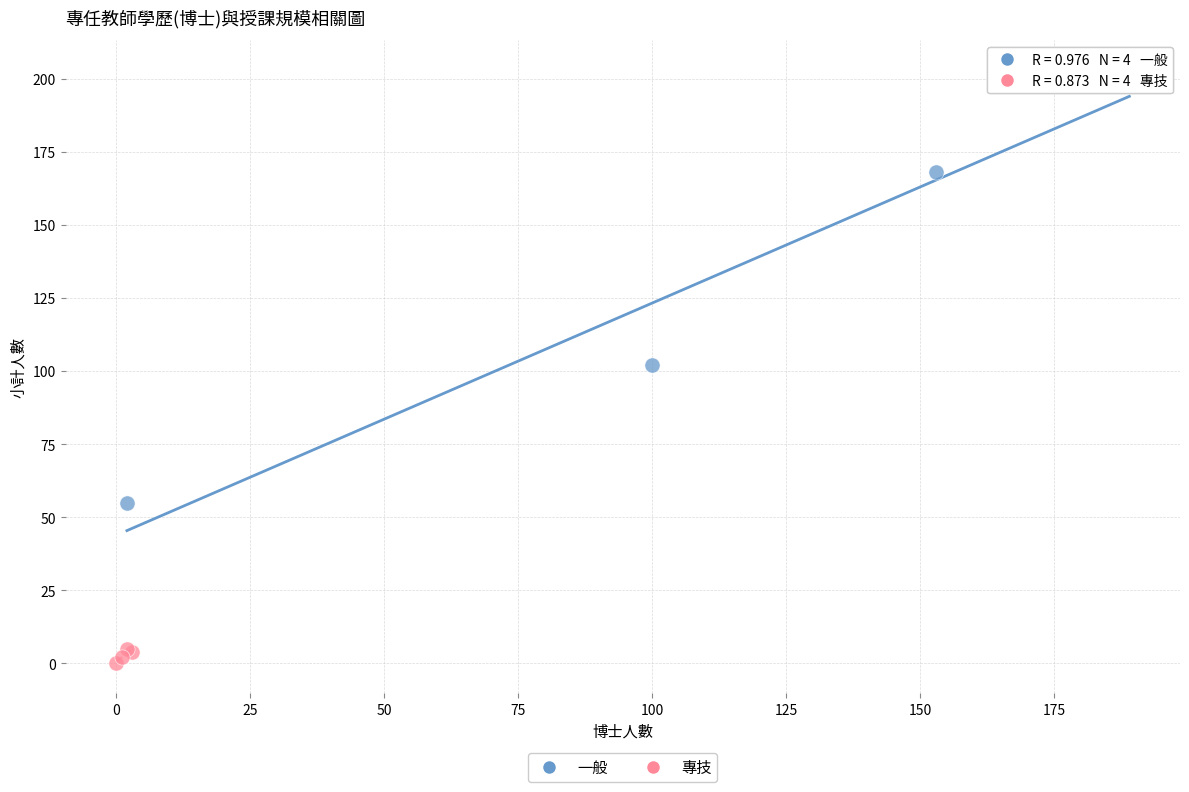

Which series contains the lowest Y value?

專技